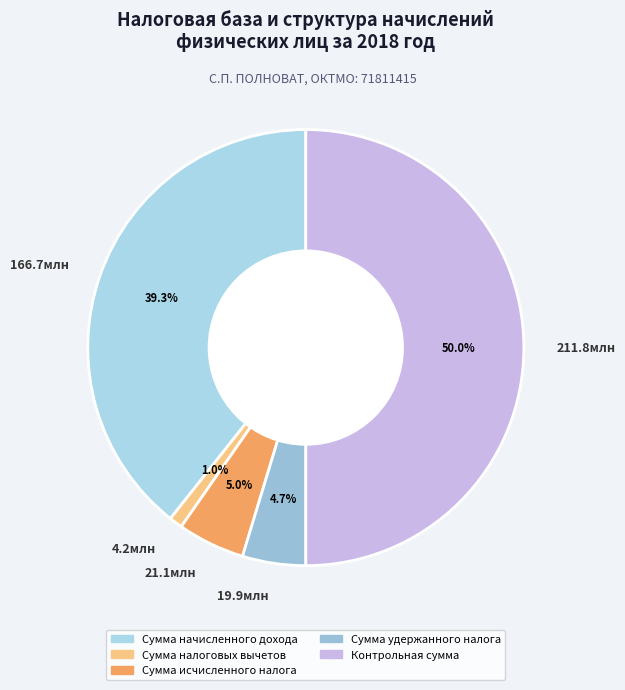

Is the sum of 19.9млн and 4.2млн greater than half?

No